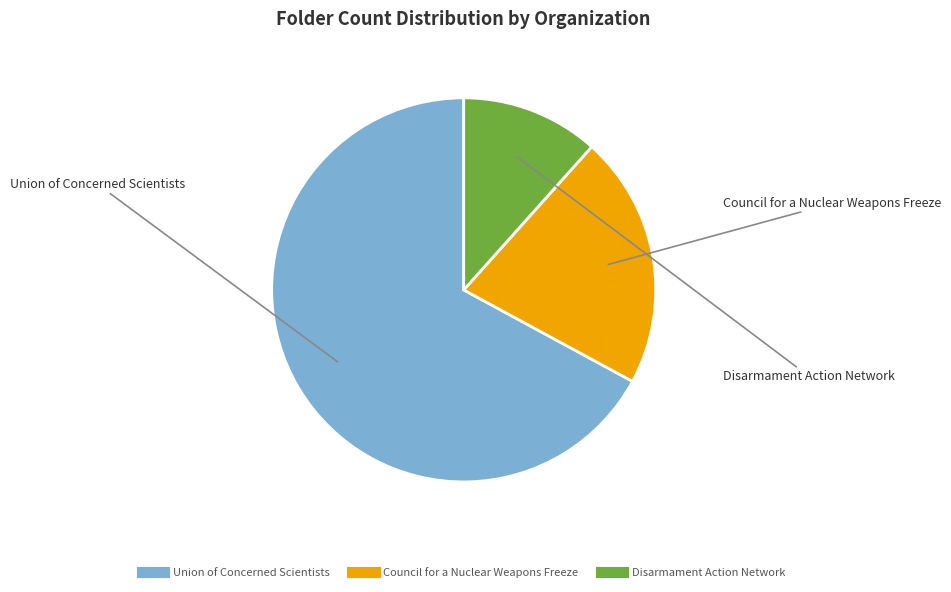

The Council for a Nuclear Weapons Freeze slice represents 35% of the pie. True or false?

False